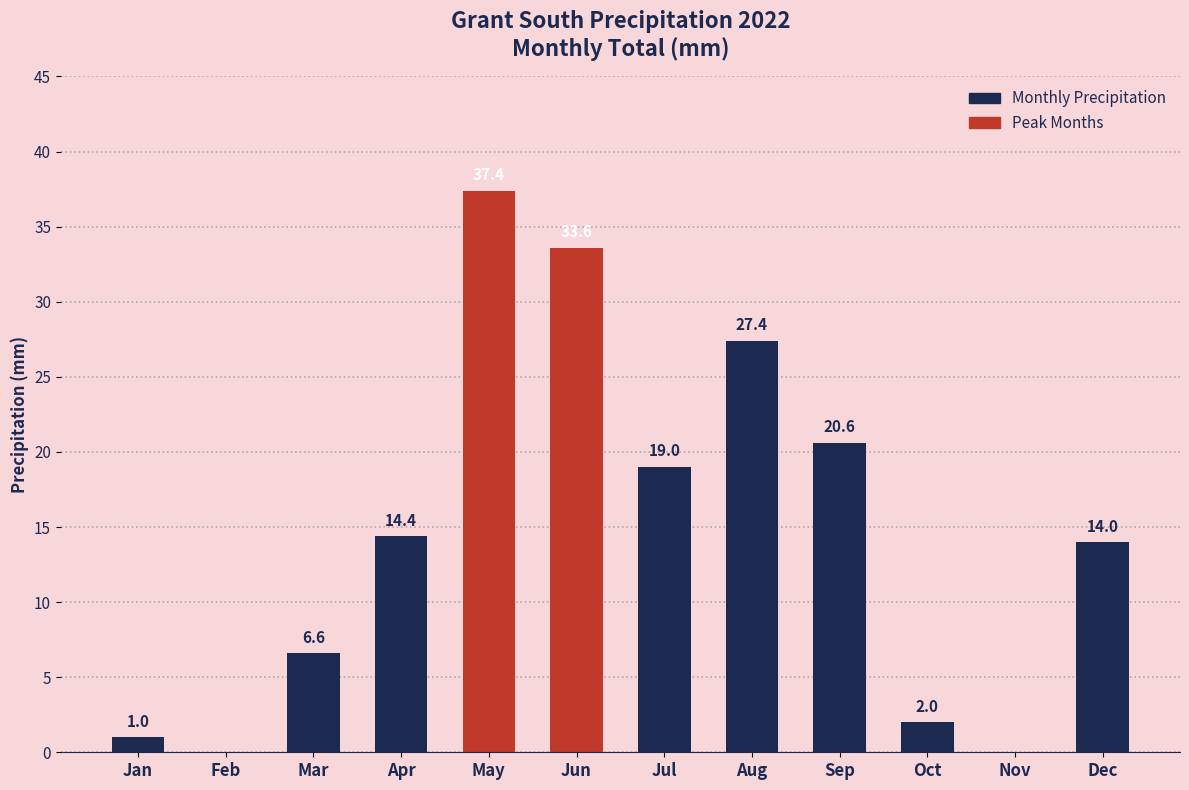

What is the sum of all values?

176.0